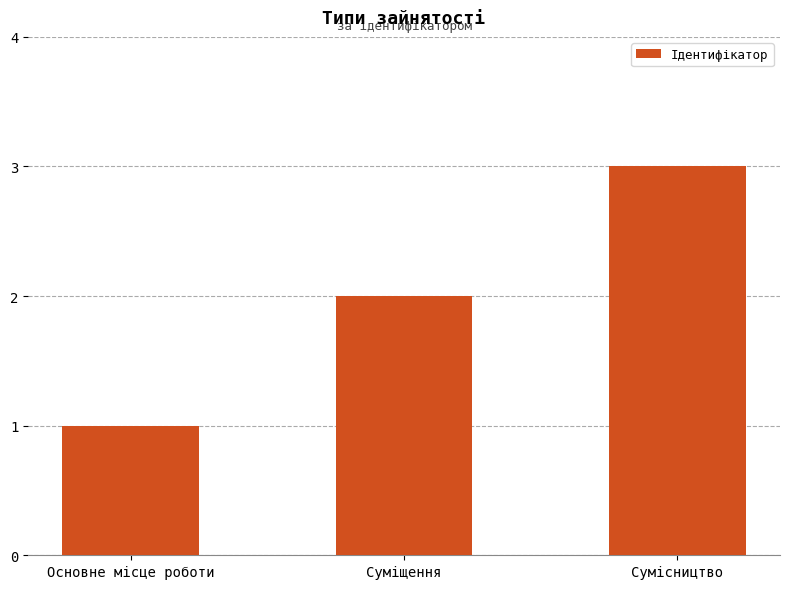

What position from the right is Основне місце роботи?

3